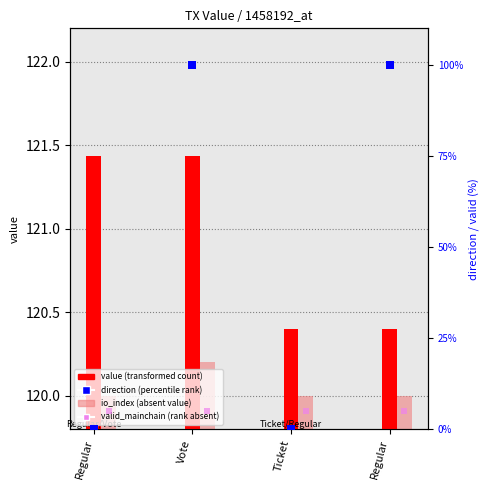

Which series has the largest total across all categories?

value (transformed count)